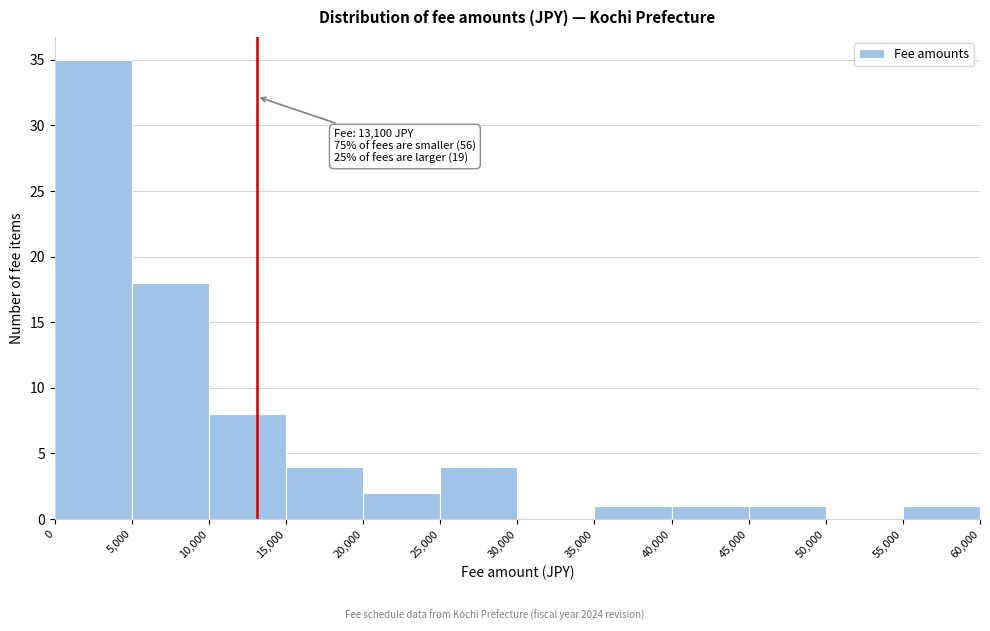

Over which range of the x-axis is the bar tallest?

0 to 5,000